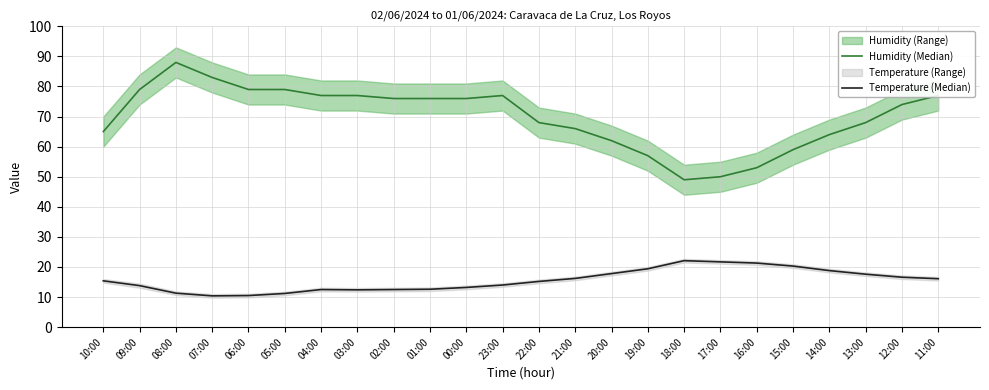

At which label does Temperature (Median) reach its peak?

18:00